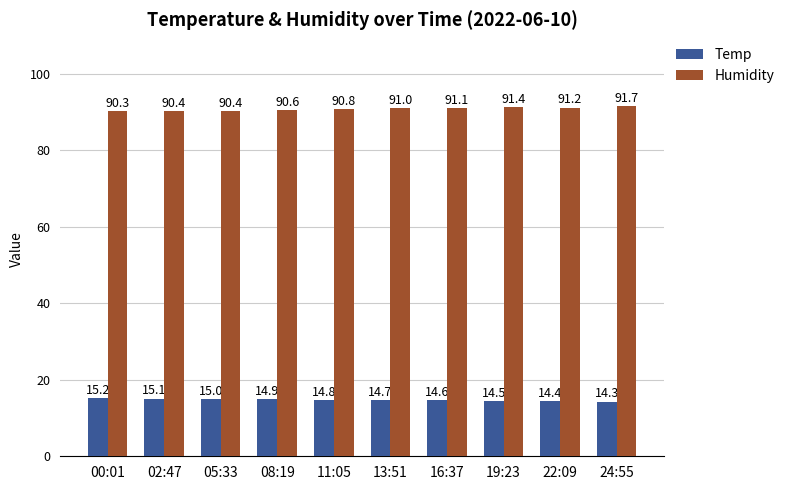

How many bars are there in total?

20